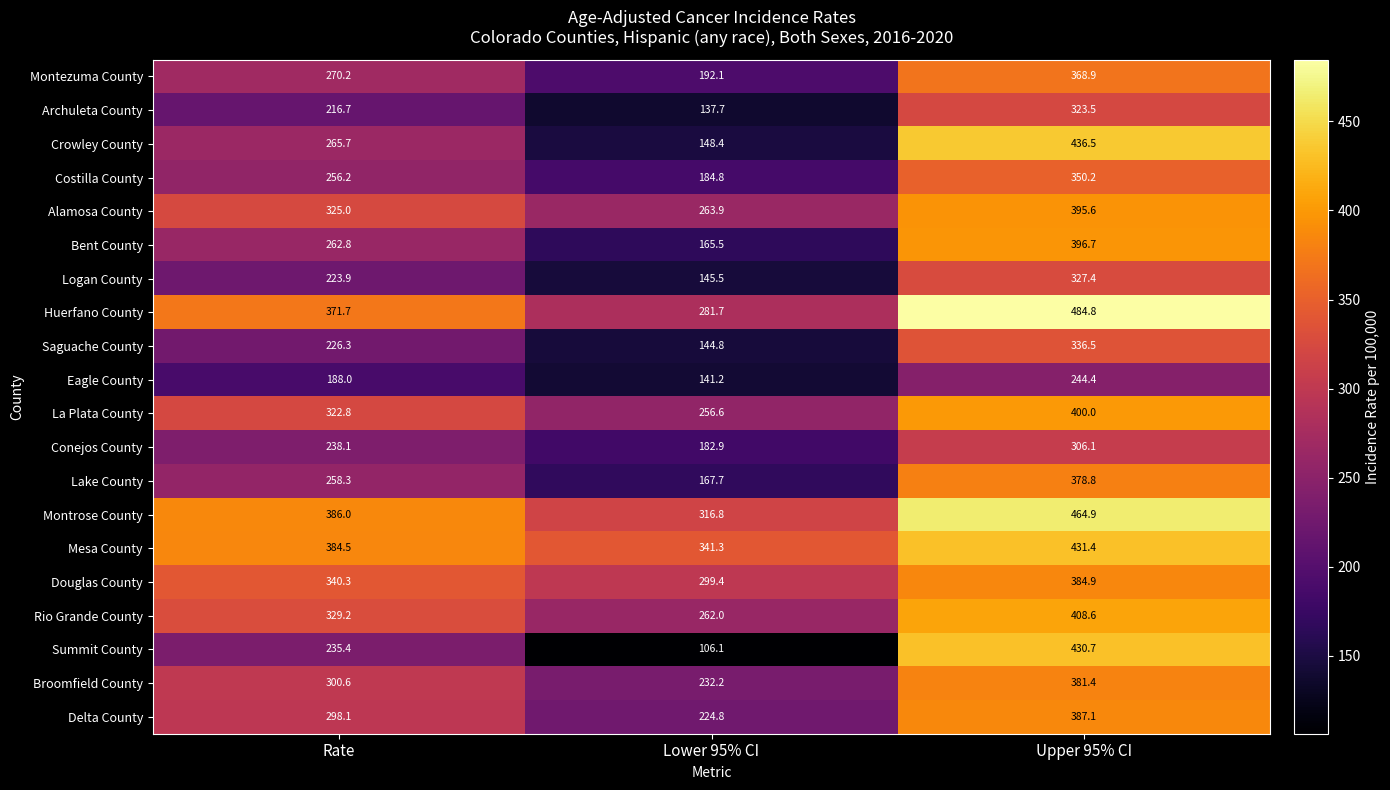

What is the difference between the Crowley County values at Rate and Upper 95% CI?

170.8